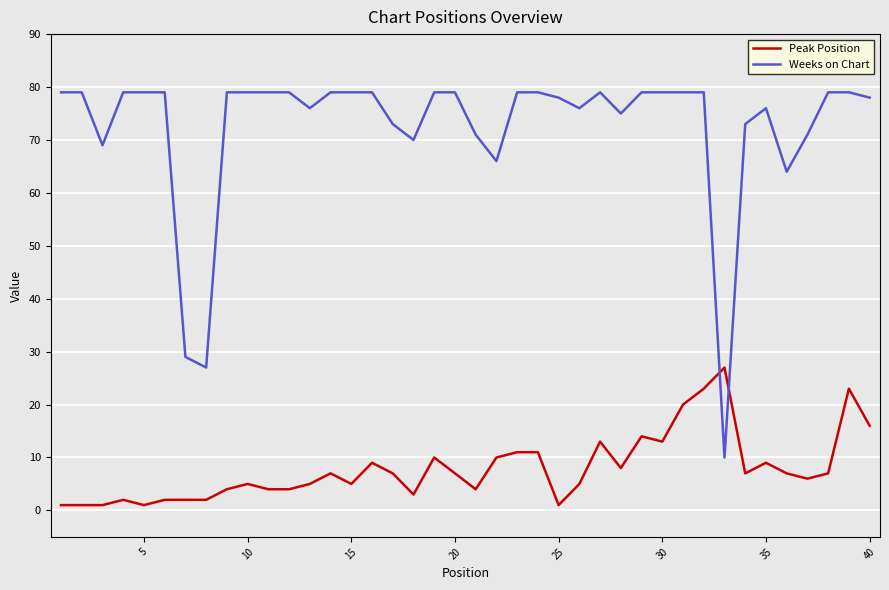

What is the maximum value shown in the chart?

79